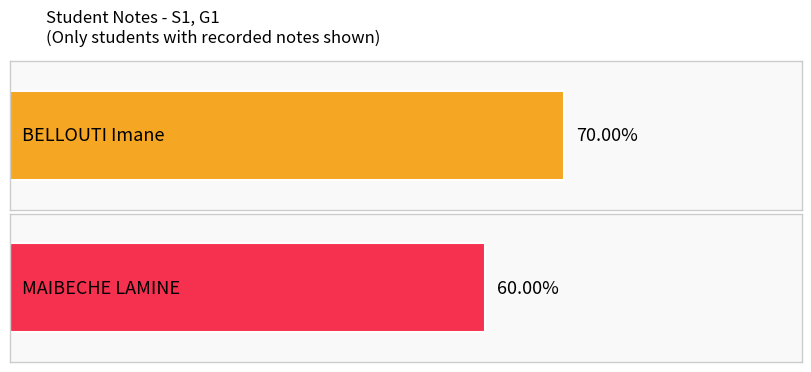

Rank the categories by value from highest to lowest.

BELLOUTI Imane, MAIBECHE LAMINE